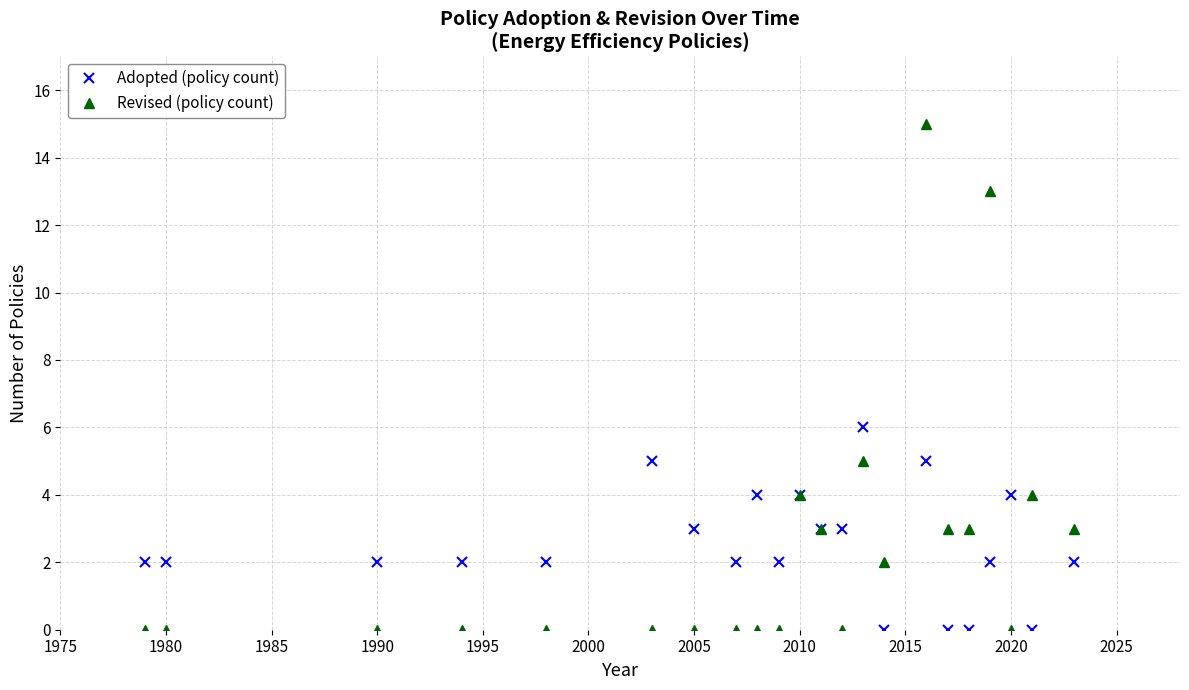

What is the maximum value shown in the chart?

15